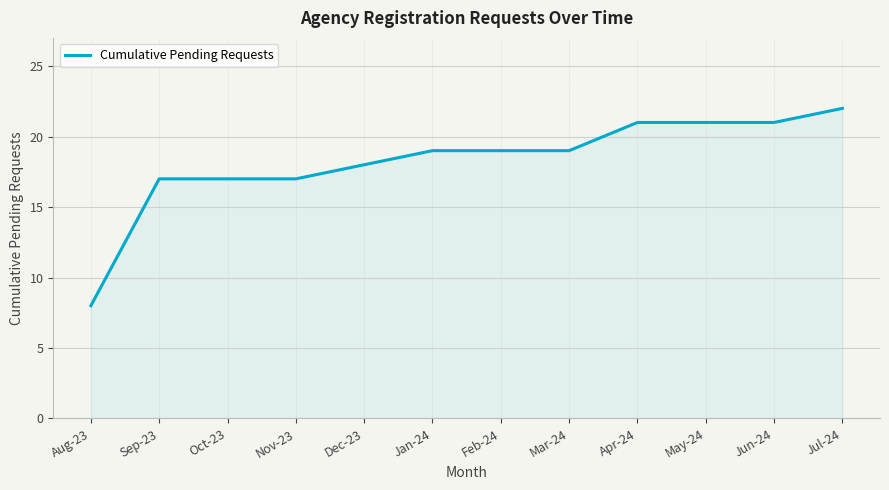

Reading left to right, list all the values displayed in this chart.

Aug-23=8	Sep-23=17	Oct-23=17	Nov-23=17	Dec-23=18	Jan-24=19	Feb-24=19	Mar-24=19	Apr-24=21	May-24=21	Jun-24=21	Jul-24=22